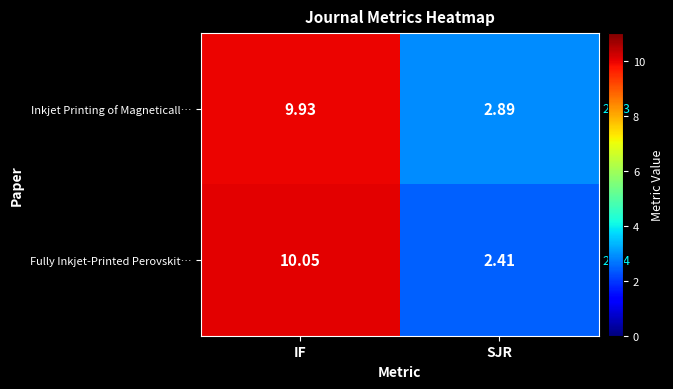

Count the number of data series in this chart.

2